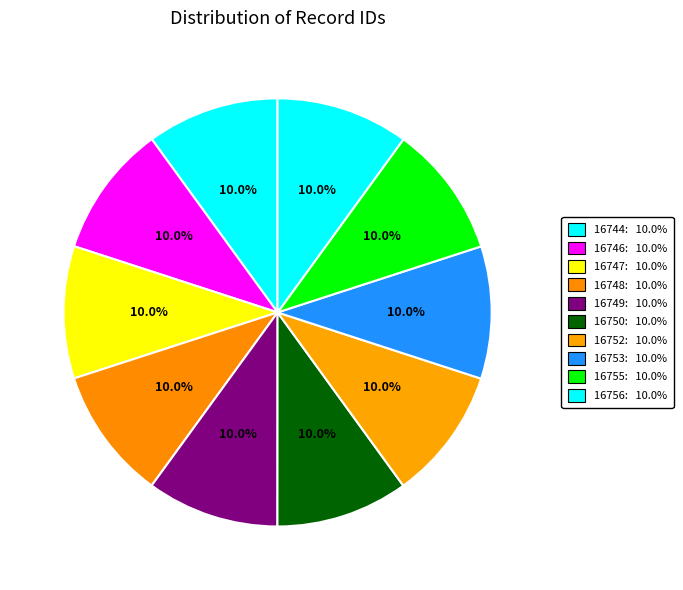

How many segments does this pie chart have?

10